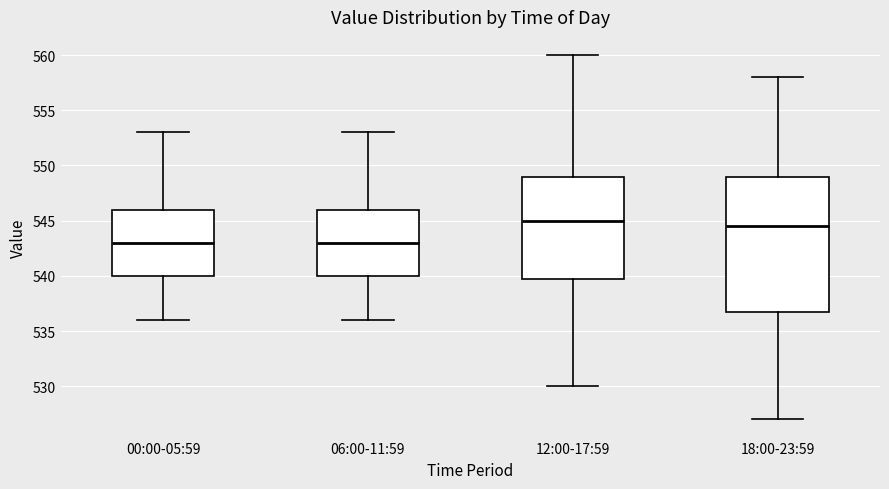

Reading left to right, transcribe this box plot: for each box, give where its median line is, the range the box spans, and where its two whiskers end, as read against the y-axis. The values are not printed on the chart, so give them approximately, as read against the axis.

00:00-05:59: median 543.0, box 540.0 to 546.0, whiskers 536.0 to 553.0
06:00-11:59: median 543.0, box 540.0 to 546.0, whiskers 536.0 to 553.0
12:00-17:59: median 545.0, box 540.0 to 549.0, whiskers 530.0 to 560.0
18:00-23:59: median 544.5, box 537.0 to 549.0, whiskers 527.0 to 558.0